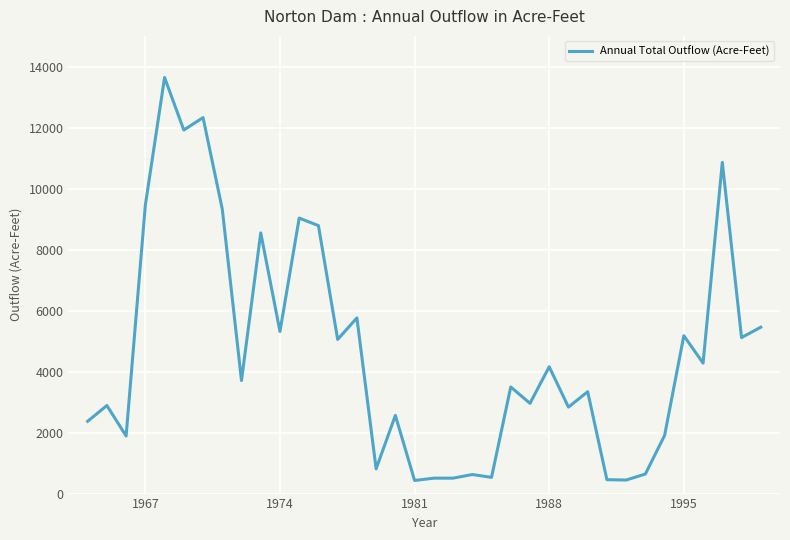

What is the difference between the maximum and minimum values?

13213.0